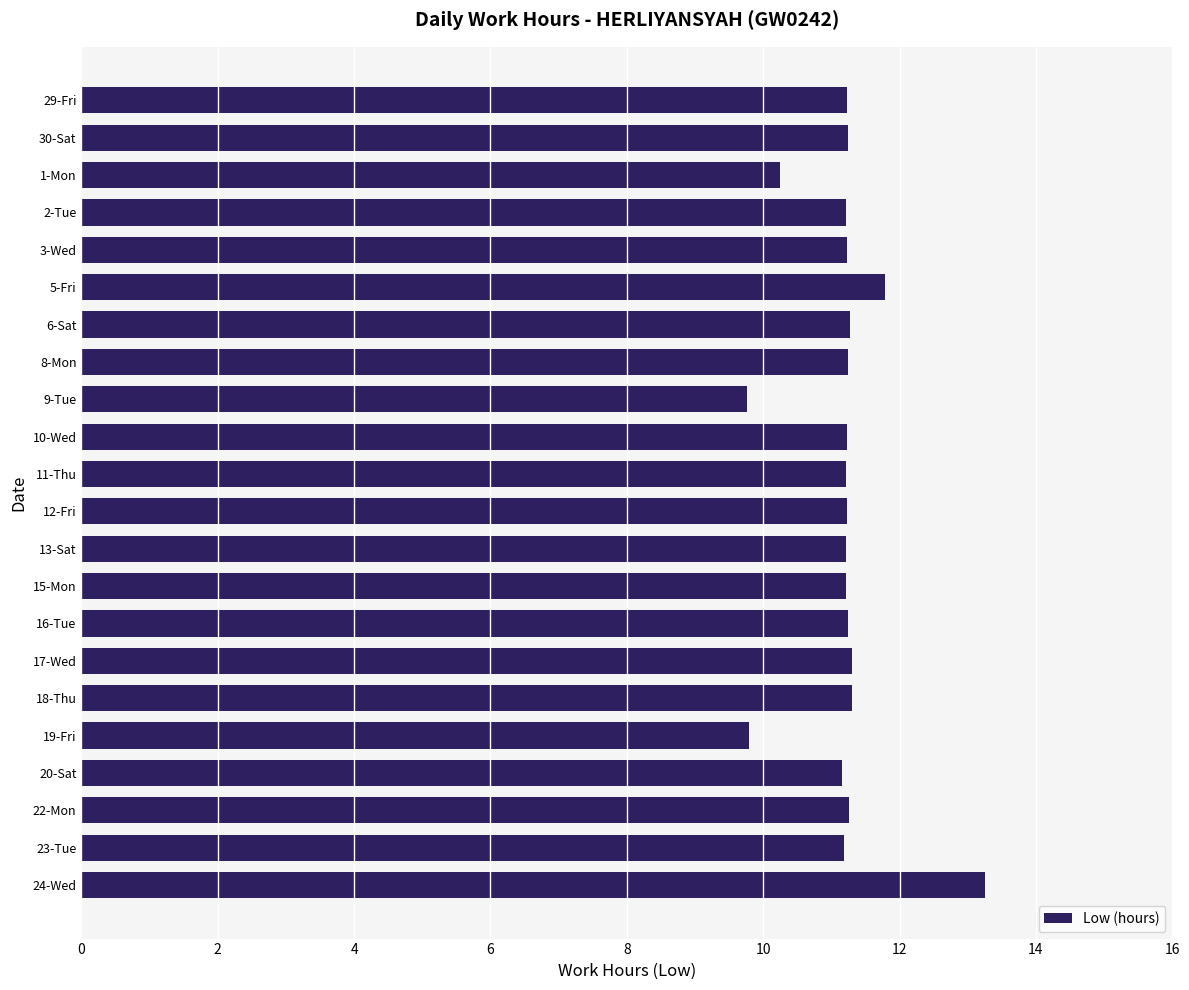

The value at 6-Sat is 7.4. True or false?

False